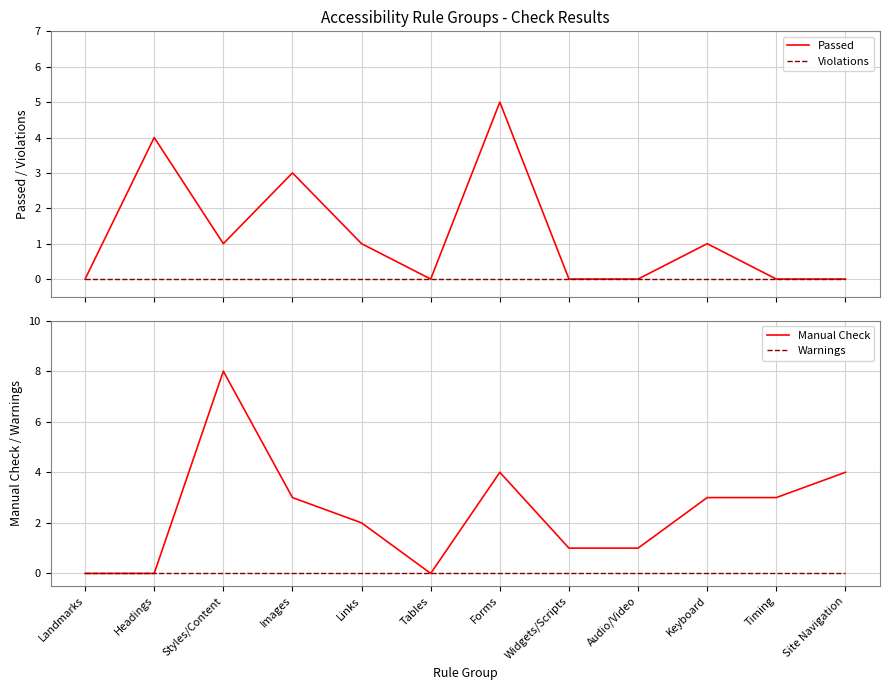

Rank the categories by Violations value from highest to lowest.

Landmarks, Headings, Styles/Content, Images, Links, Tables, Forms, Widgets/Scripts, Audio/Video, Keyboard, Timing, Site Navigation